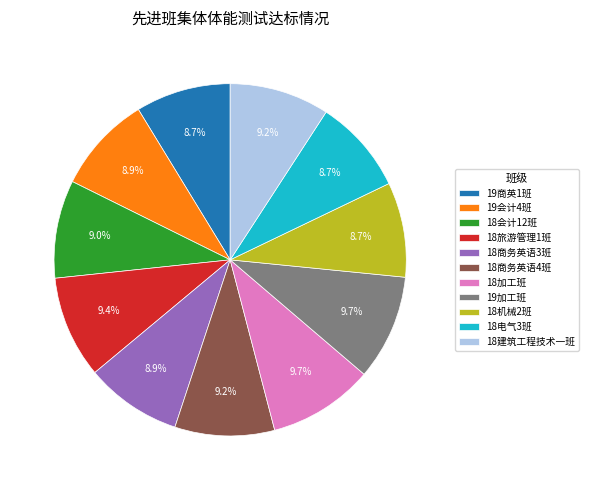

Does 18机械2班 represent more than half of the total?

No